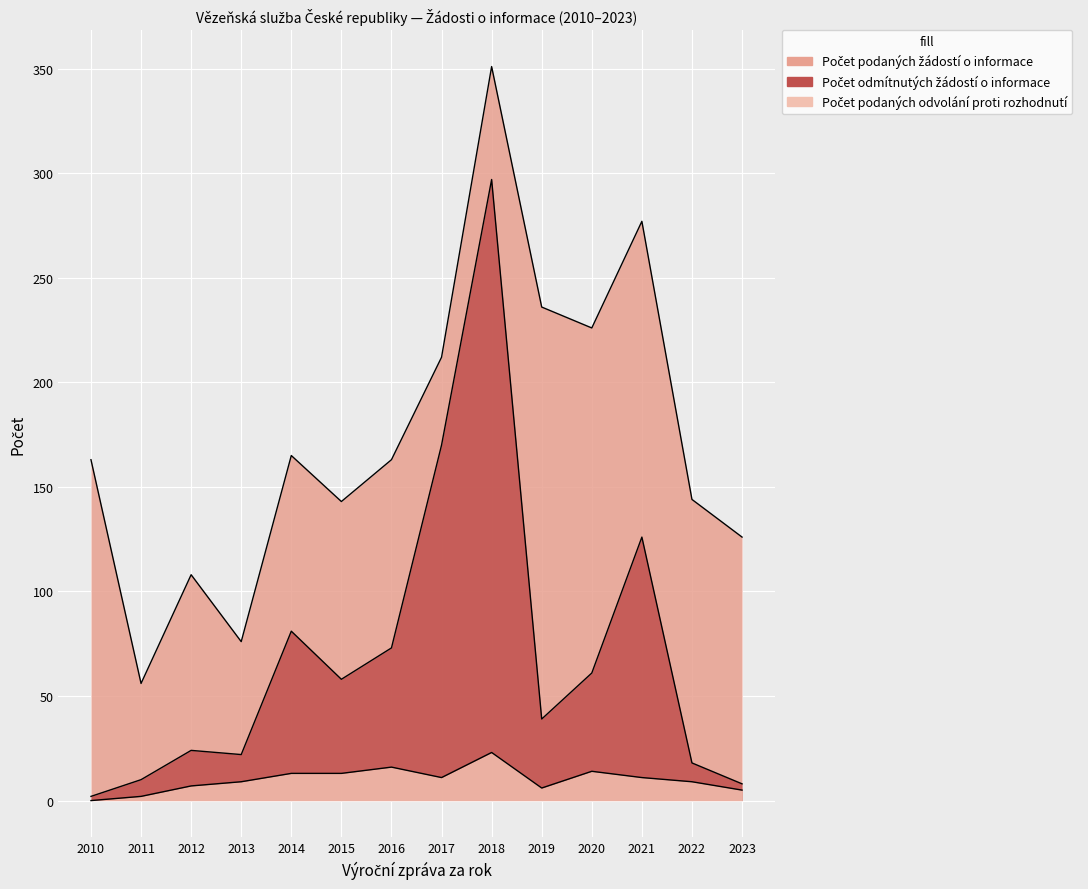

Which label corresponds to the largest value in the chart?

2018